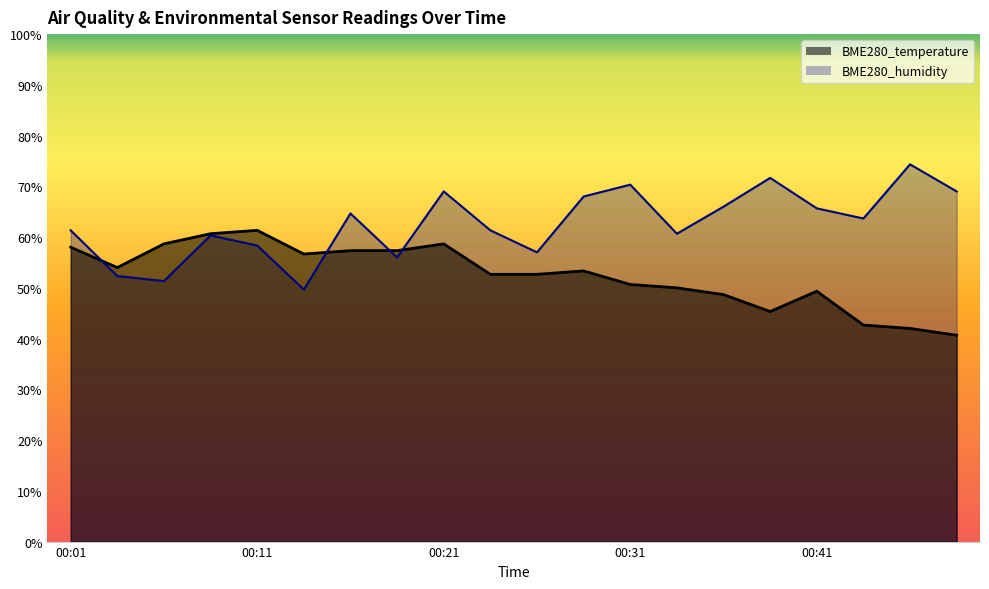

How many times do BME280_humidity and BME280_temperature cross each other?

4